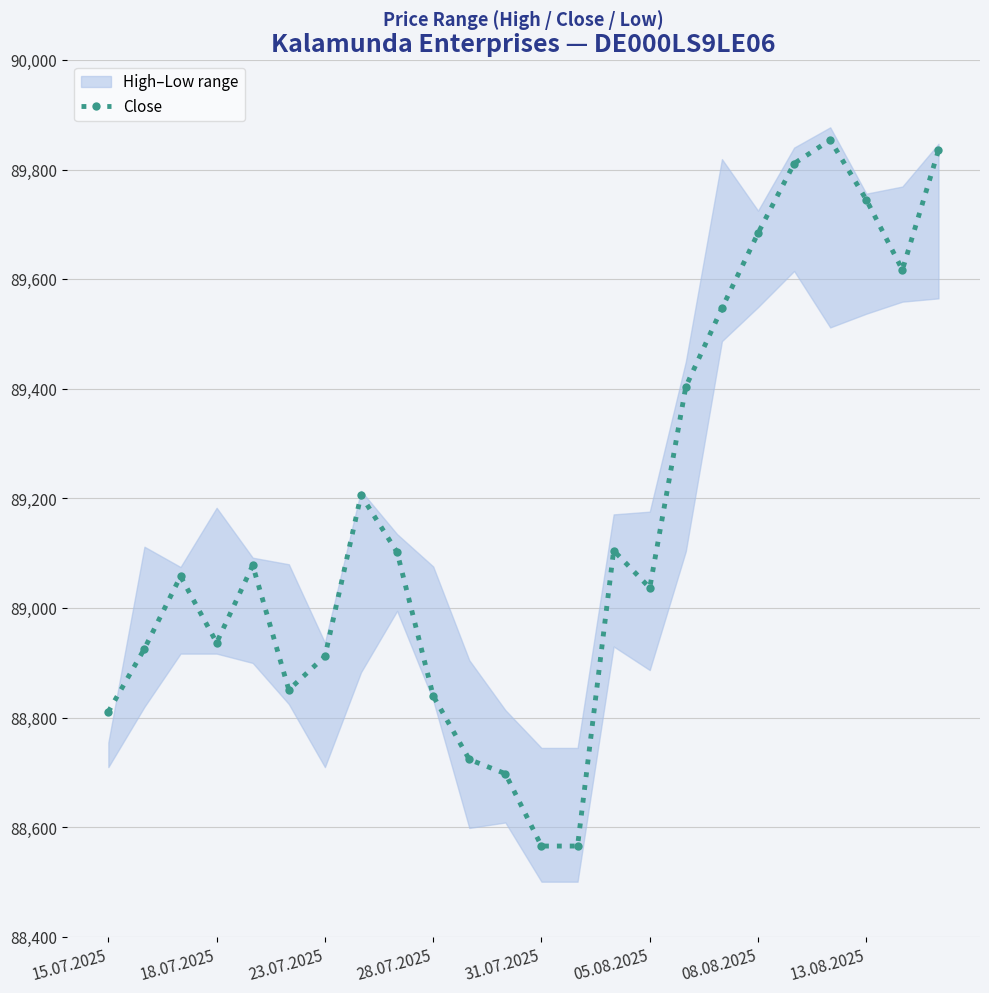

Is it true that Close equals 133946 at 08.08.2025?

False